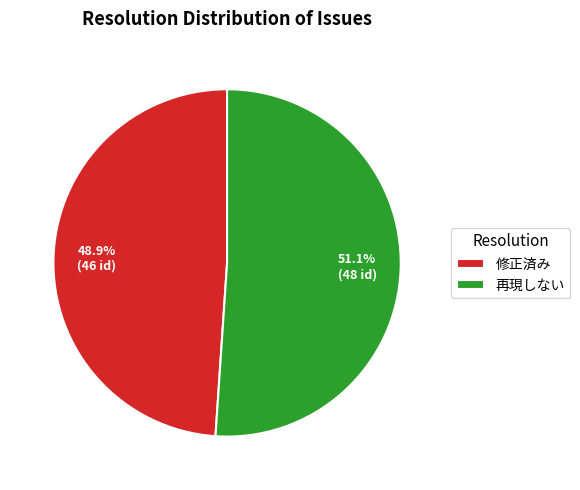

What is the largest slice in the pie chart?

再現しない